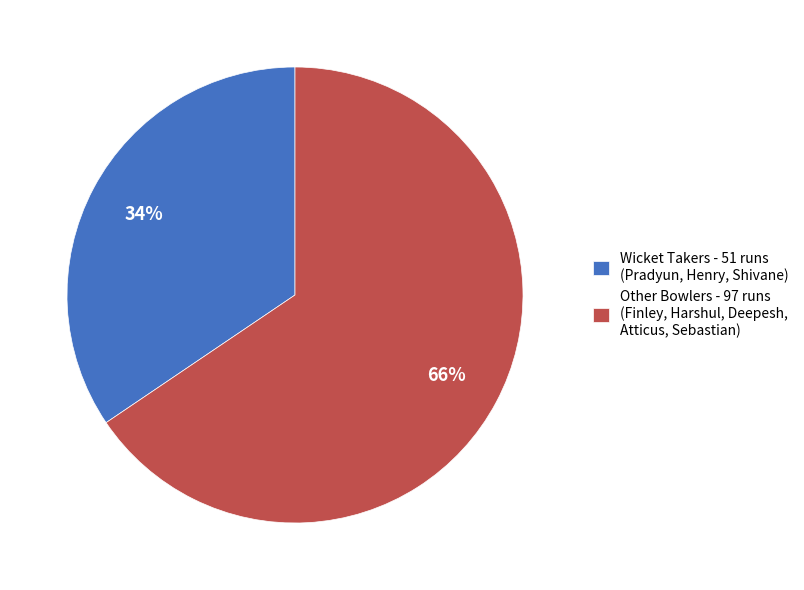

Does any single category account for the majority?

Yes